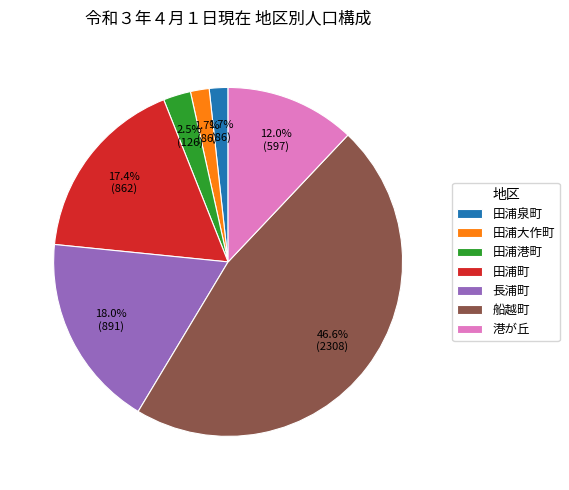

Count the number of slices in the pie.

7